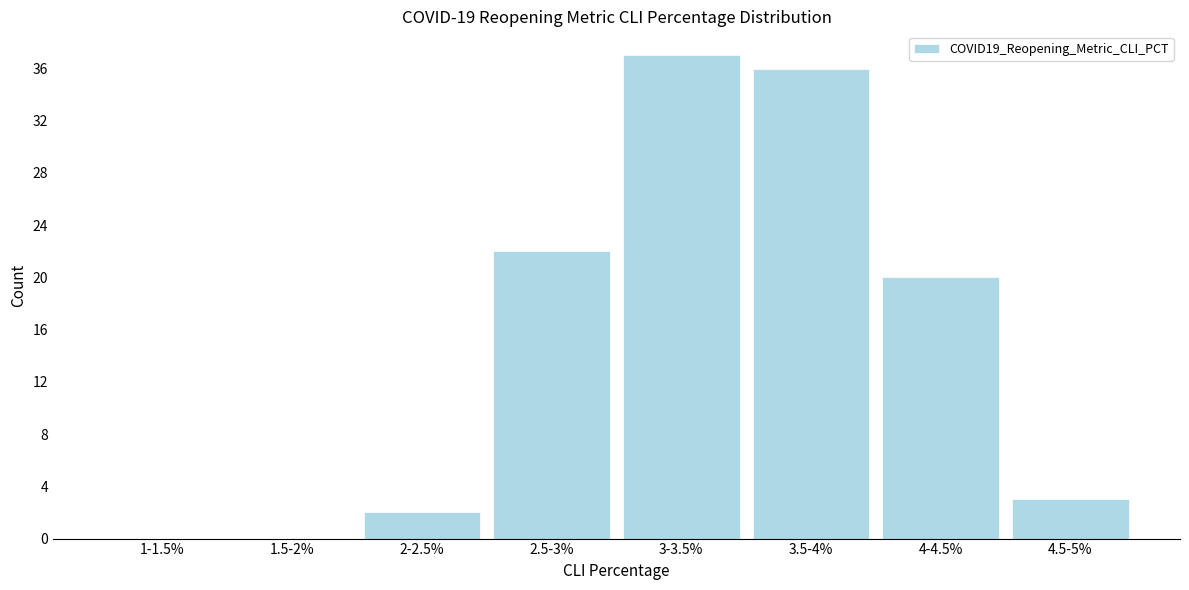

Reading left to right, what are all the values shown in this chart?

1-1.5%=0	1.5-2%=0	2-2.5%=2	2.5-3%=22	3-3.5%=37	3.5-4%=36	4-4.5%=20	4.5-5%=3